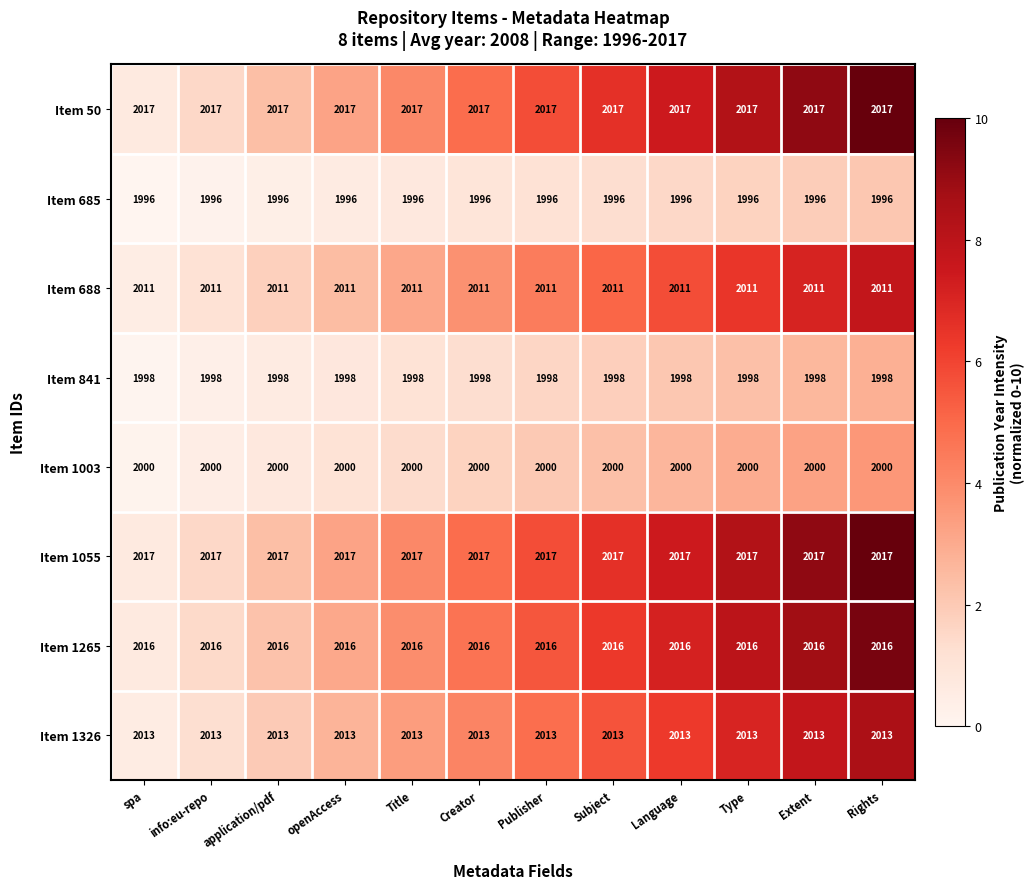

What is the highest value of the Item 688 series?

2011